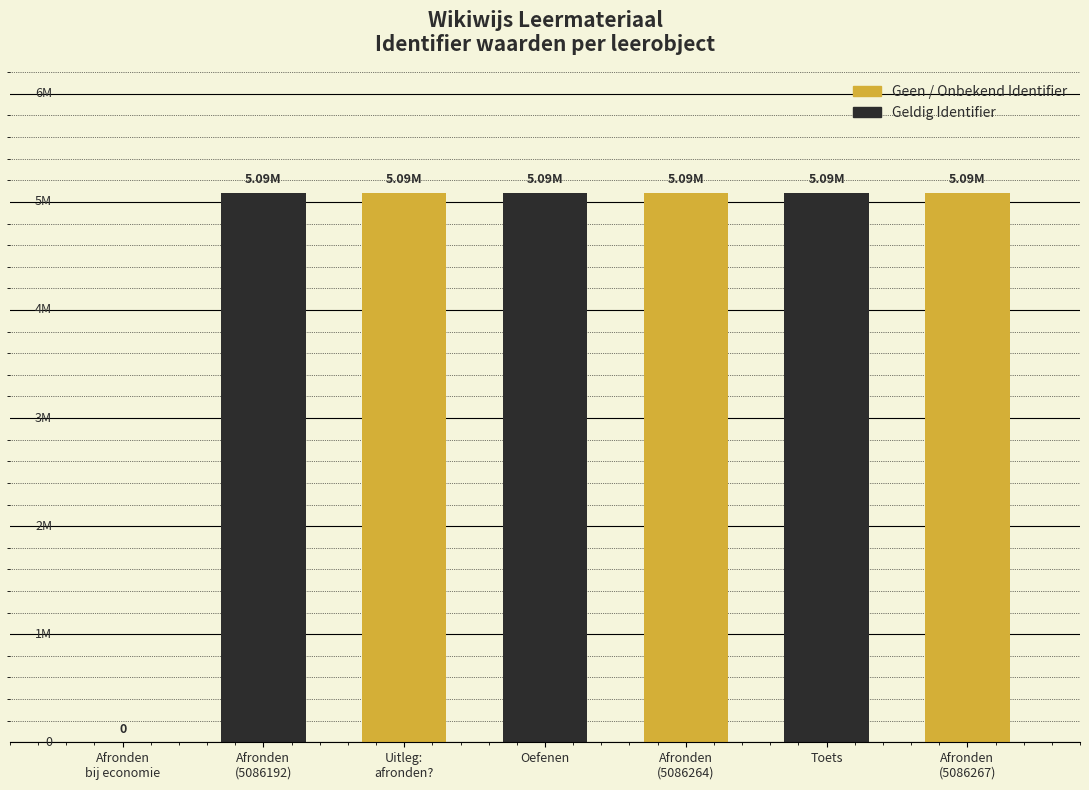

What is the change in value from Oefenen to Toets?

+27